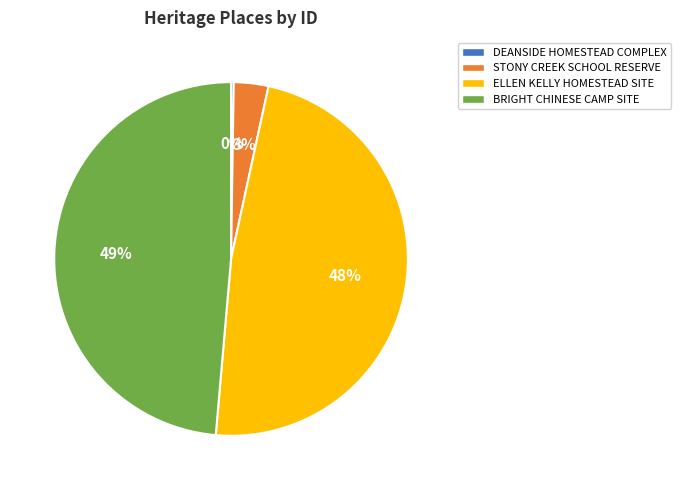

True or false: ELLEN KELLY HOMESTEAD SITE accounts for 34% of the total.

False